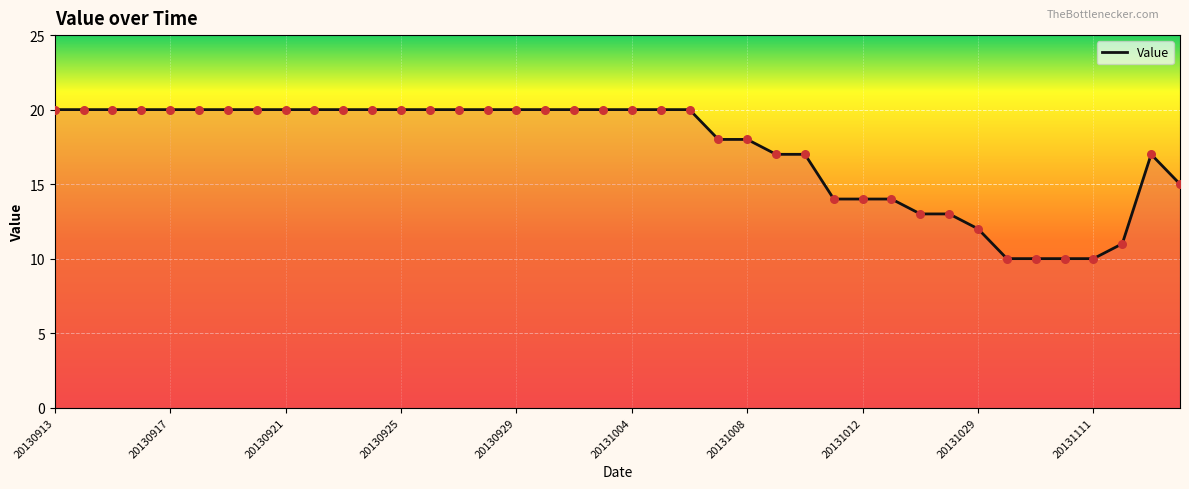

Which has a higher value, 20130914 or 20130920?

20130914